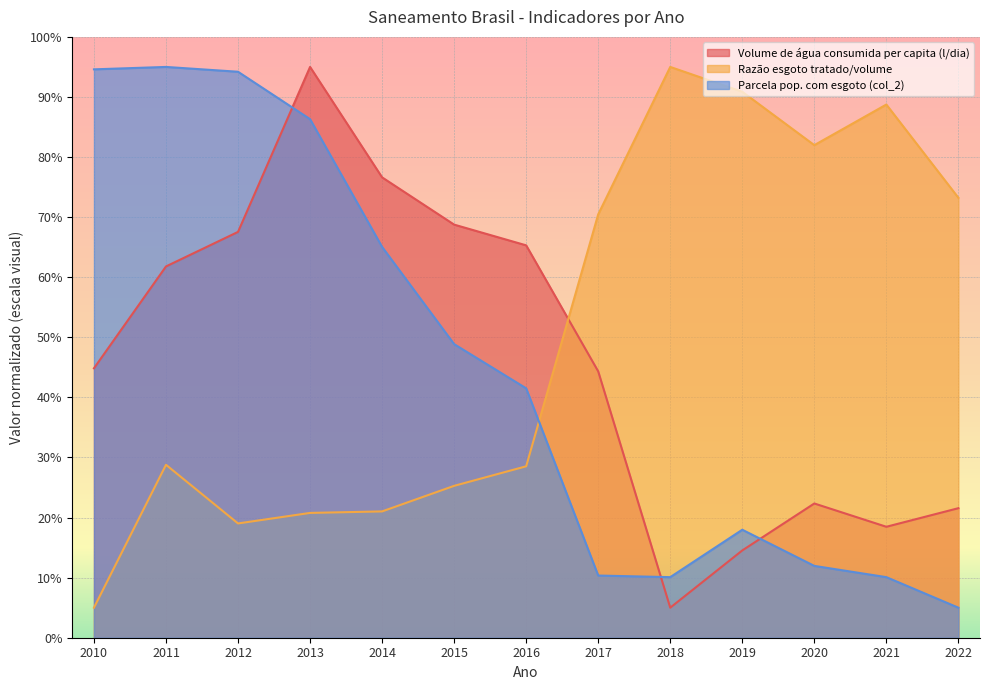

Which series ends up on top after the final intersection of Parcela pop. com esgoto (col_2) and Razão esgoto tratado/volume?

Razão esgoto tratado/volume